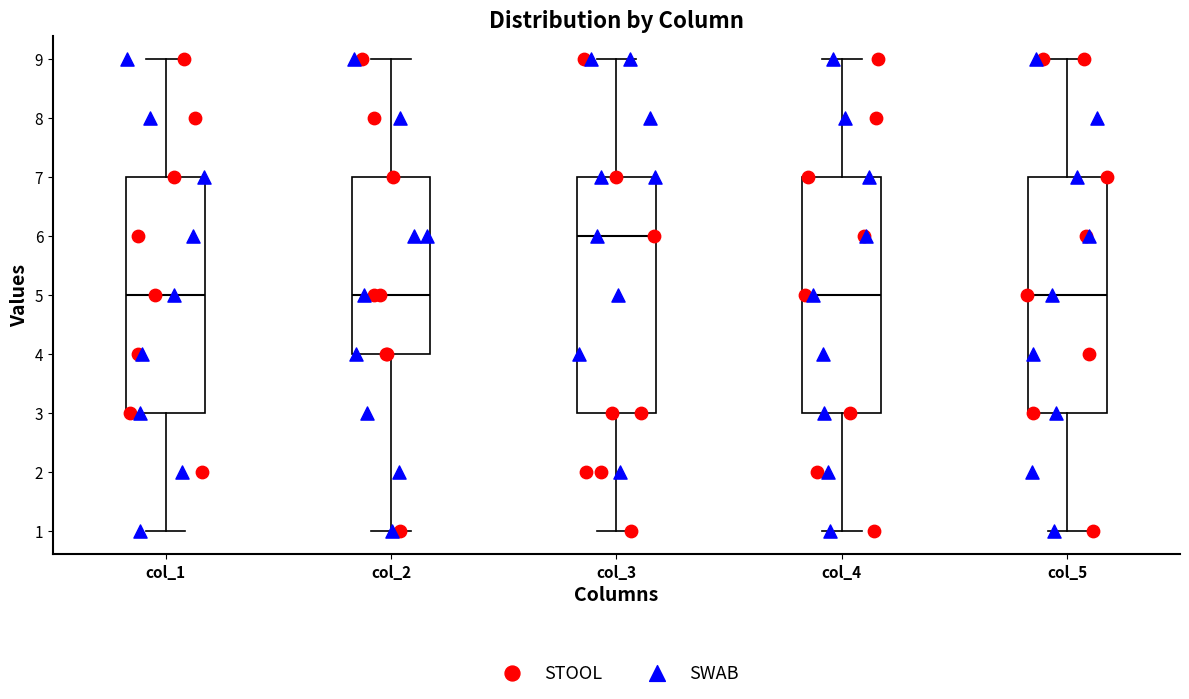

Which box's median line is the highest?

col_3